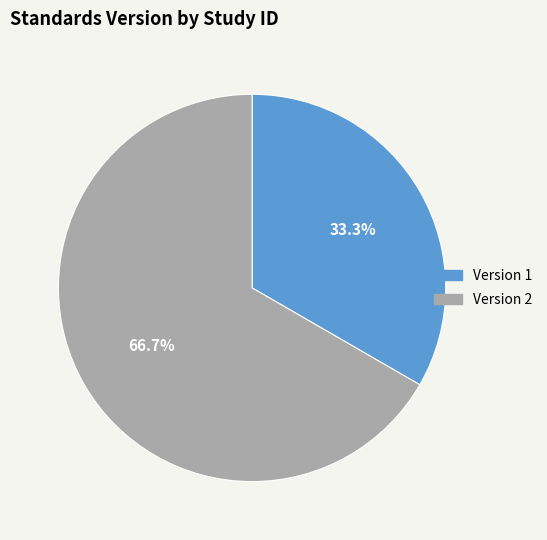

Combined, what portion of the pie is Version 1 and Version 2?

100.0%